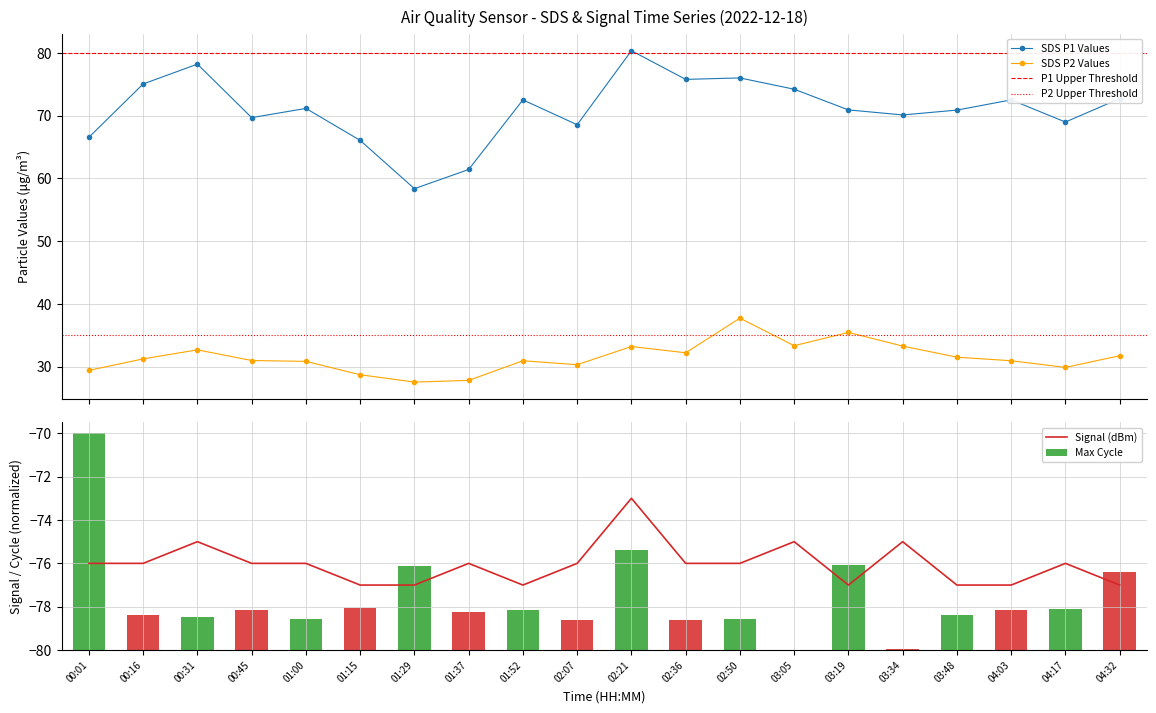

What position from the right is 01:00?

16